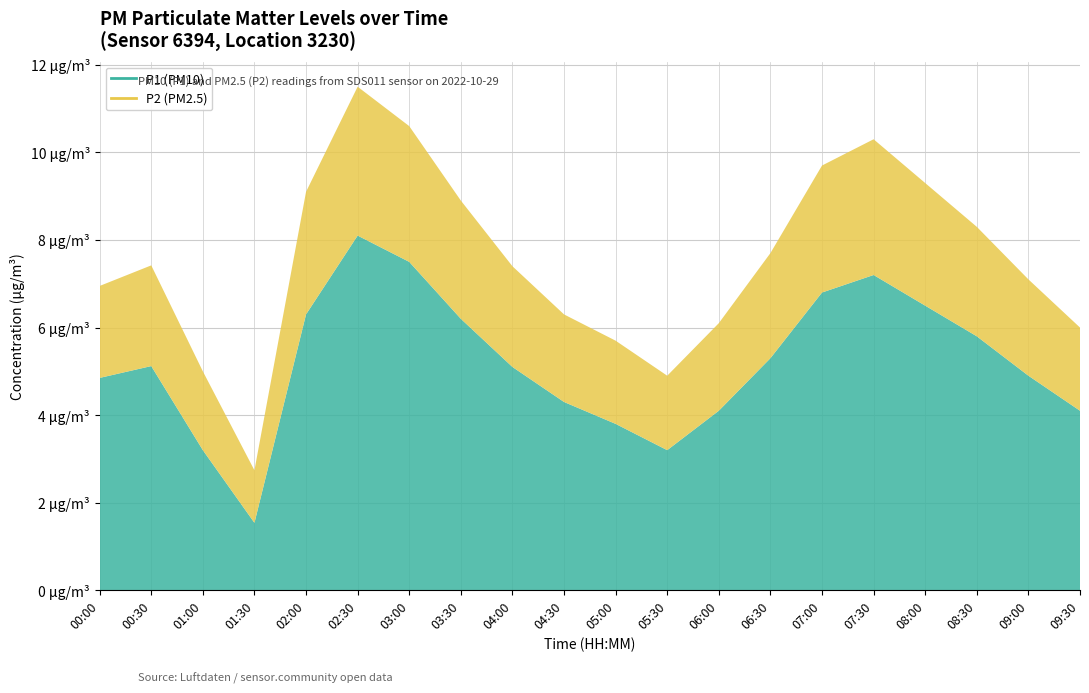

At which category does P2 reach its first local peak?

00:30